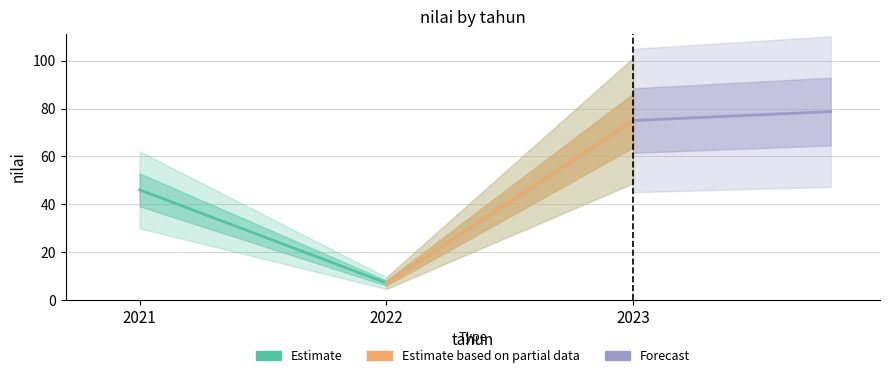

The chart shows a value of 46 at 2021. True or false?

True